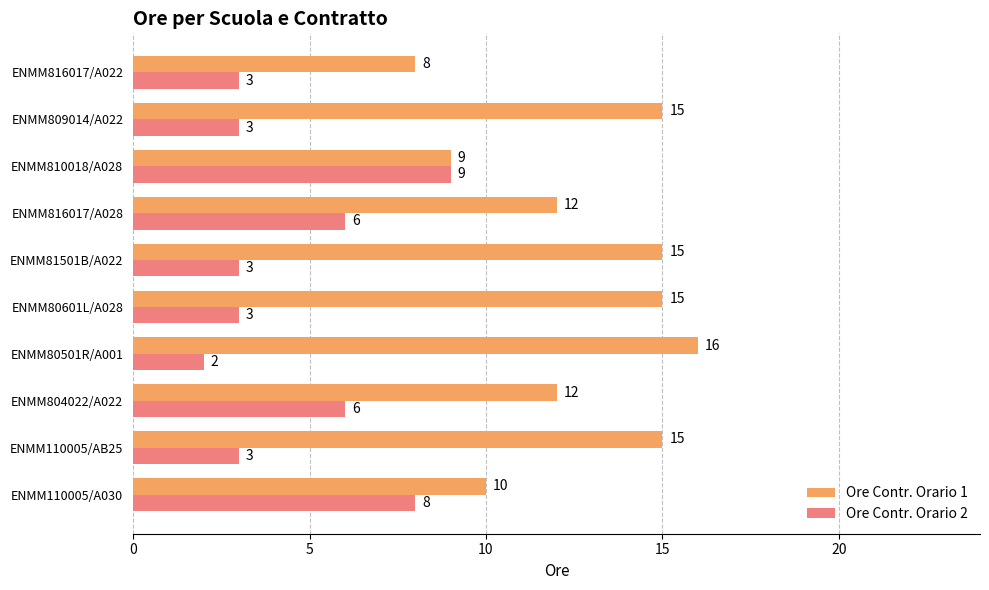

Which series has the largest total across all categories?

Ore Contr. Orario 1